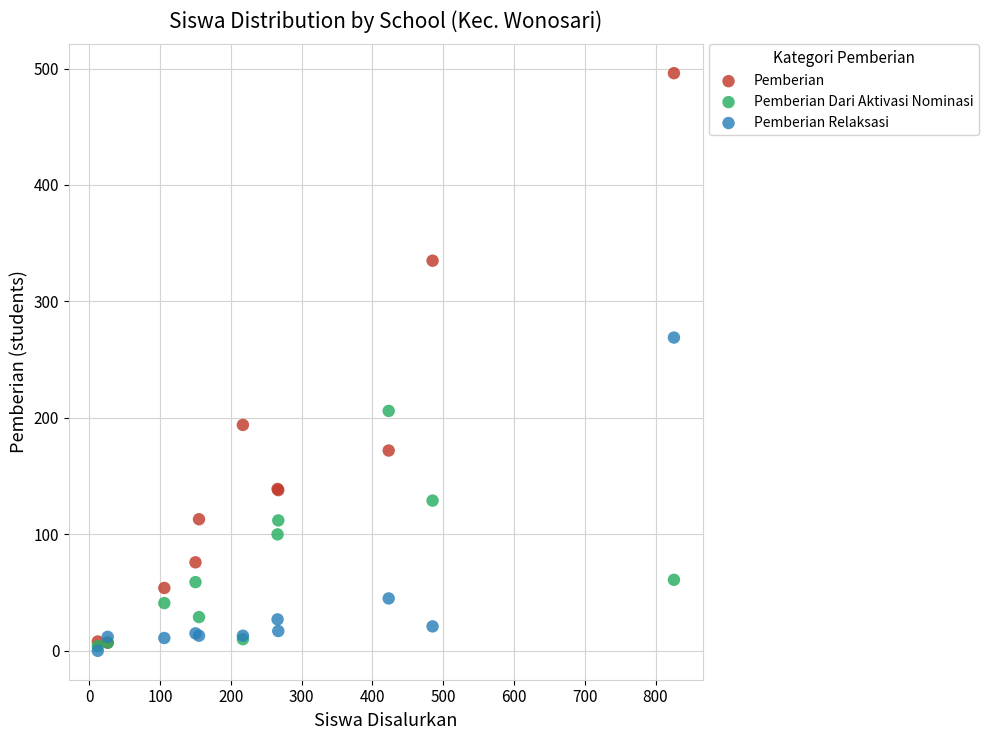

Across all series, what Y value is closest to 248?

269